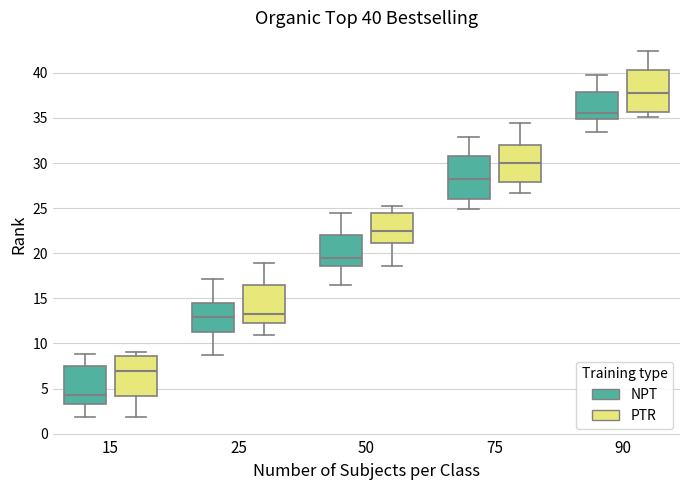

Which box has the lowest median line?

15 (NPT)